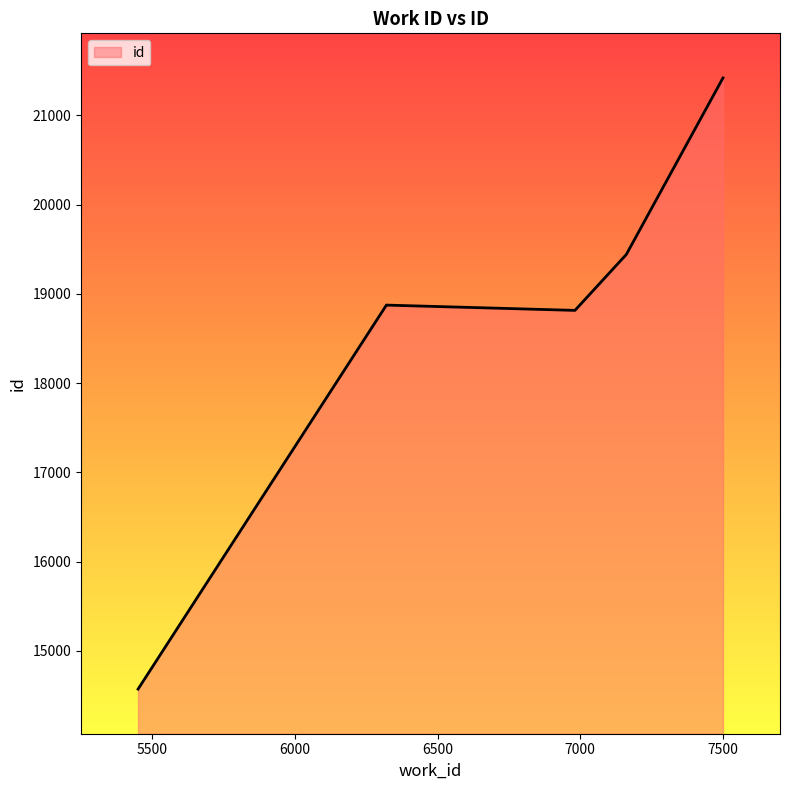

True or false: there are more than 0 points higher than both neighbors.

True